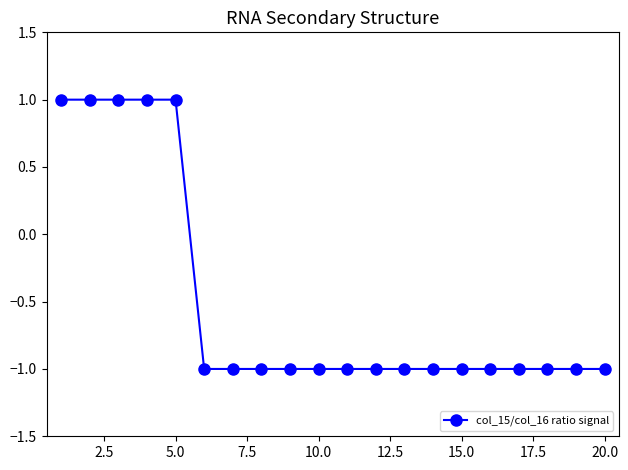

What is the smallest value displayed?

-1